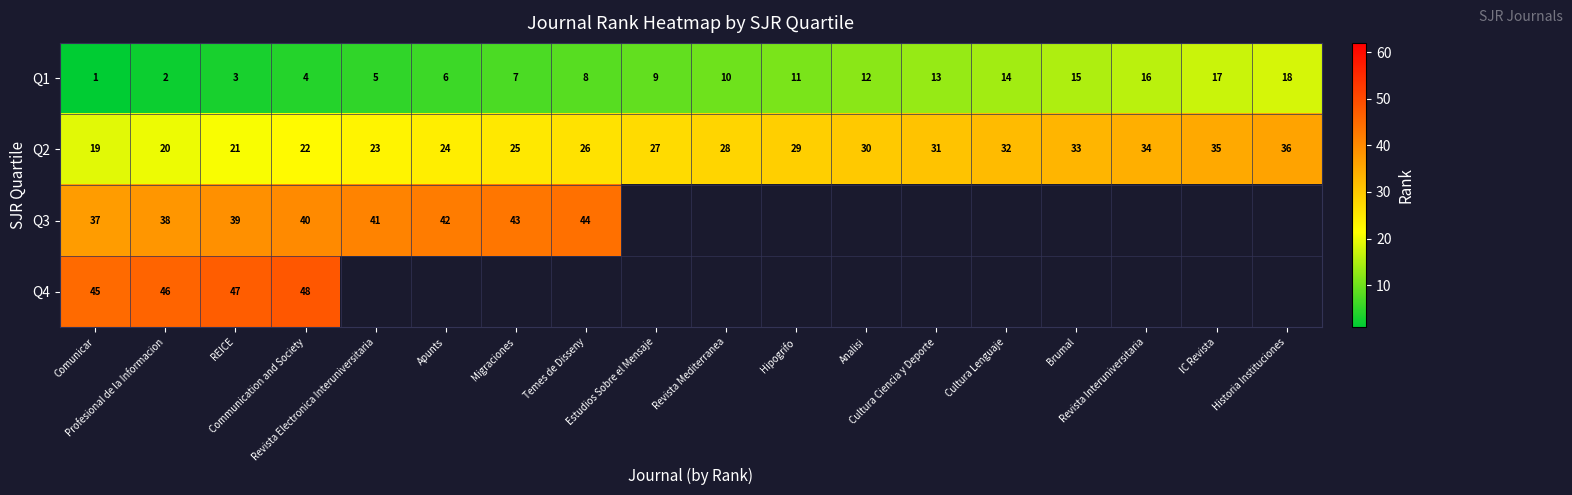

What is the difference between the maximum and minimum values in the Q1 series?

17